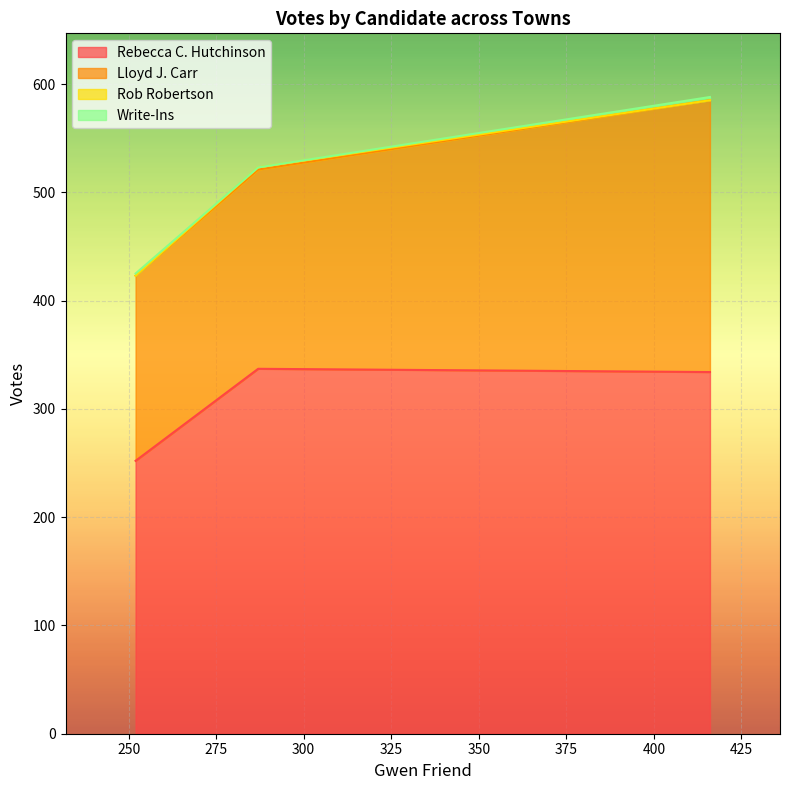

At how many categories does at least one series exceed 67?

3